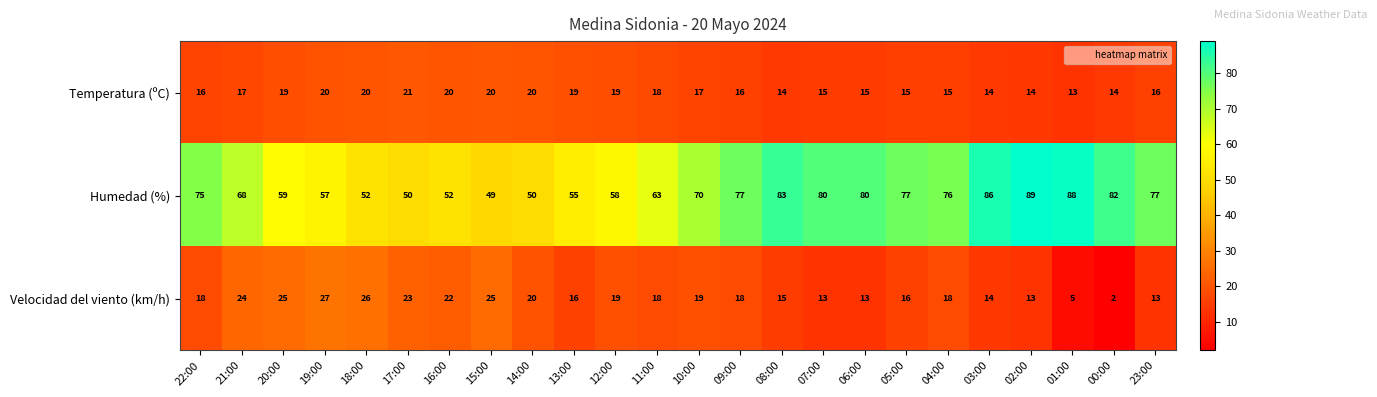

How many data points does each series have?

24